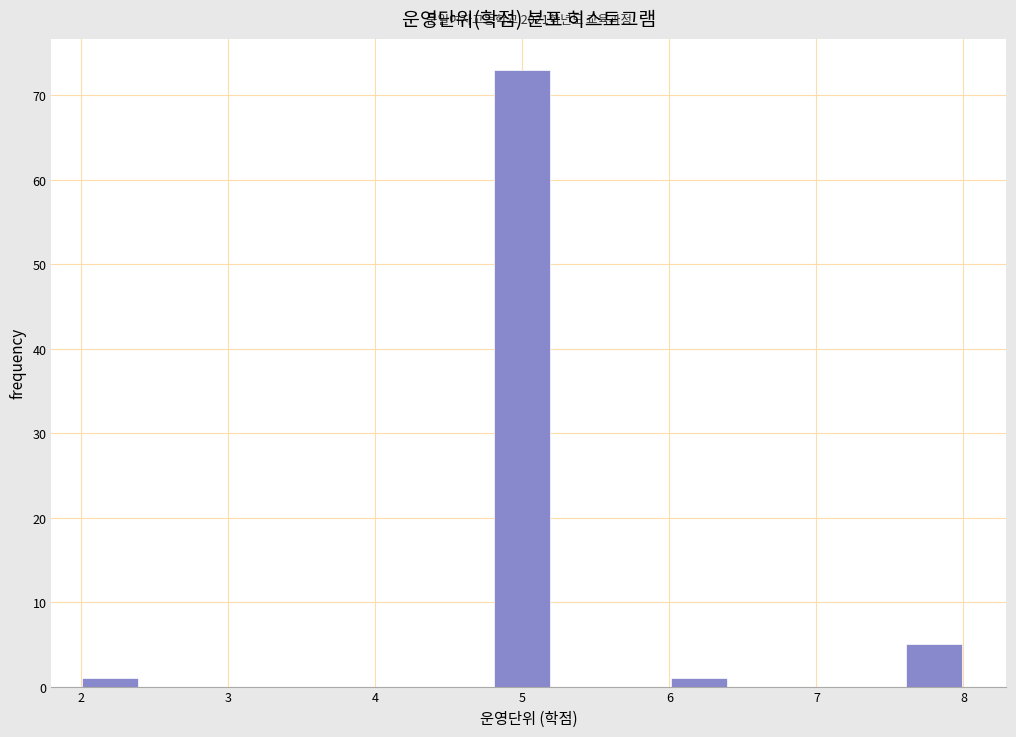

Which range on the x-axis has the tallest bar?

4.8 to 5.2